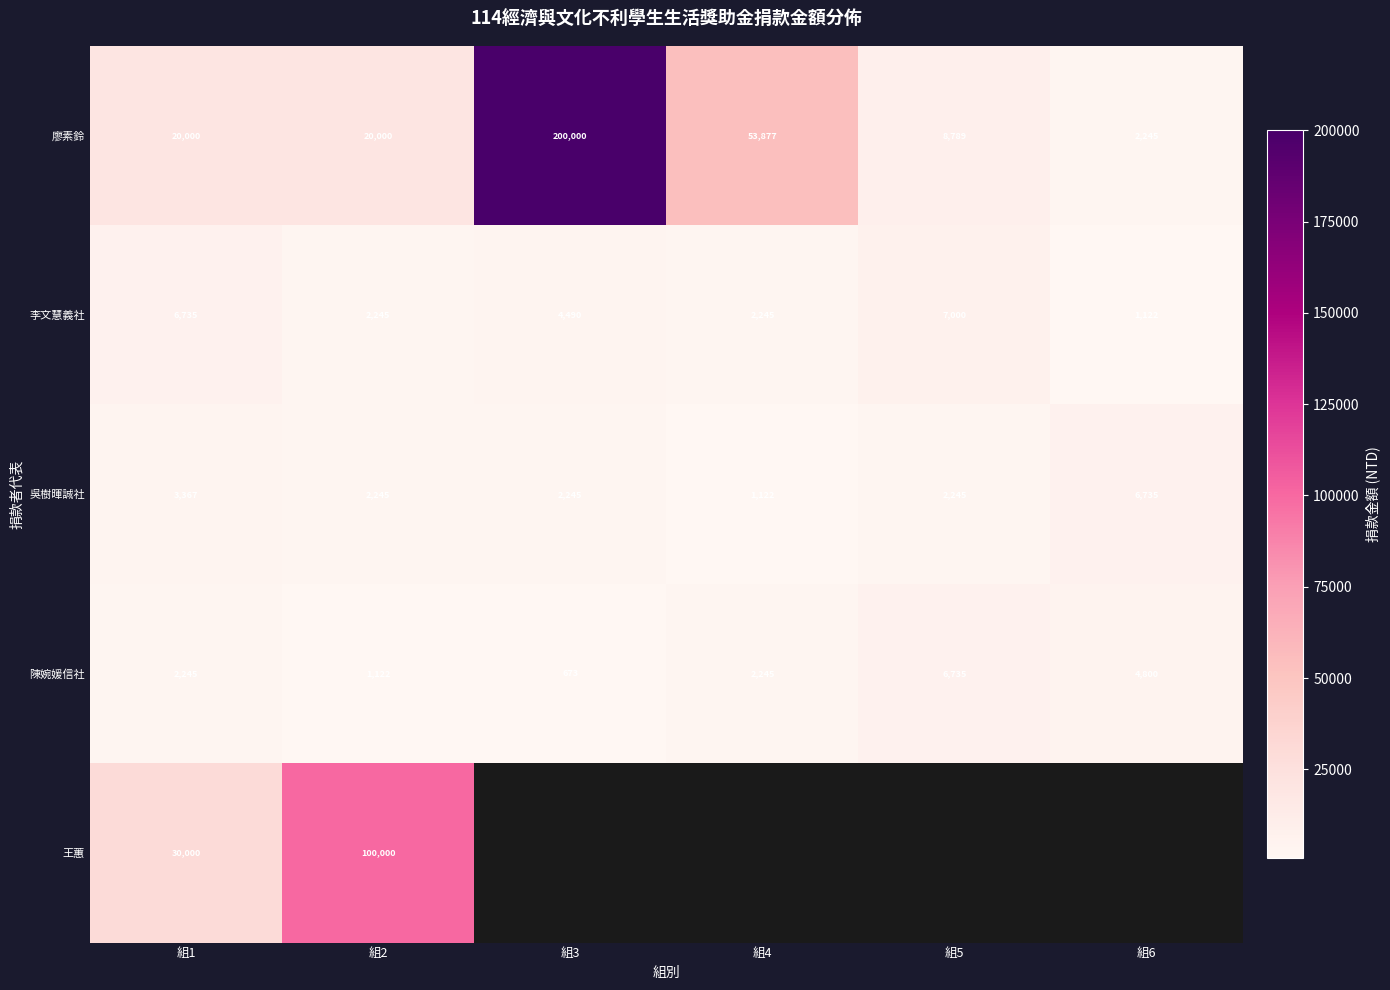

At 組1, list the series in order from largest to smallest.

王蕙, 廖素鈴, 李文慧義社, 吳樹暉誠社, 陳婉媛信社